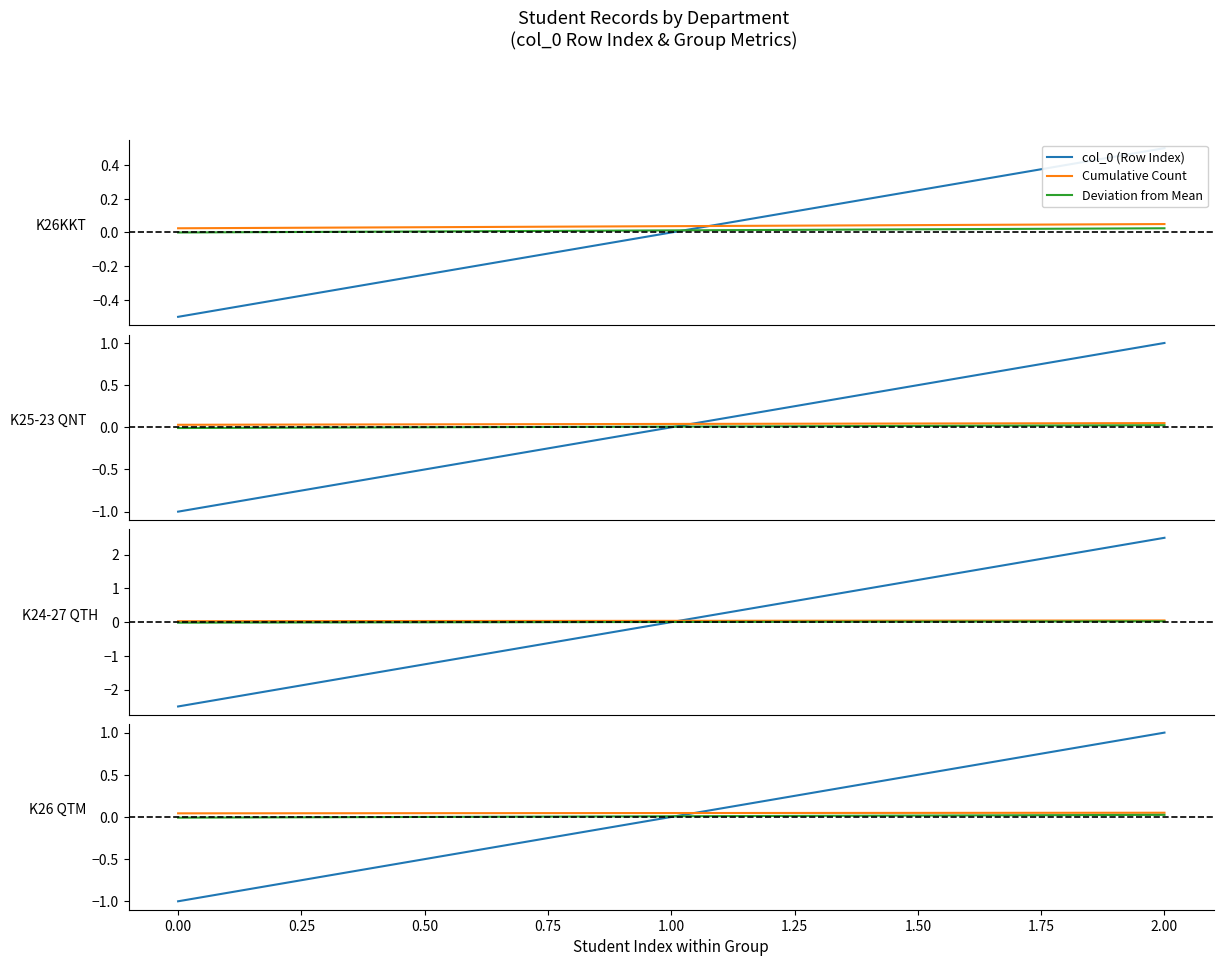

What is the spread (max minus min) of values at 2.00?

1.0